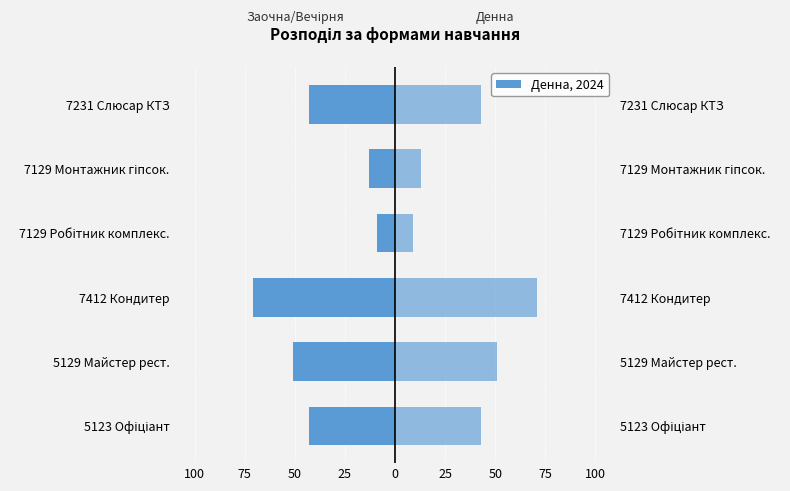

Is the value of Денна (право) at 7129 Робітник комплекс. greater than the value of Денна (ліво) at 7129 Монтажник гіпсок.?

Yes